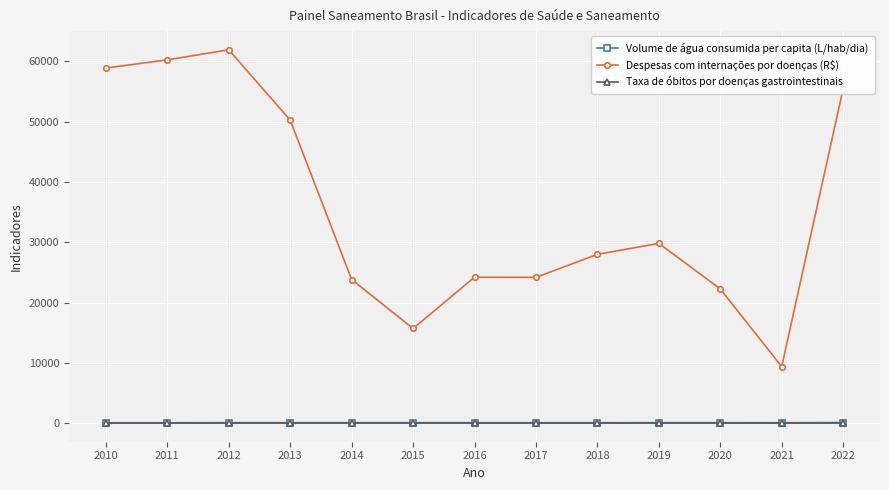

True or false: Despesas com internações por doenças (R$) and Taxa de óbitos por doenças gastrointestinais cross at least once.

False